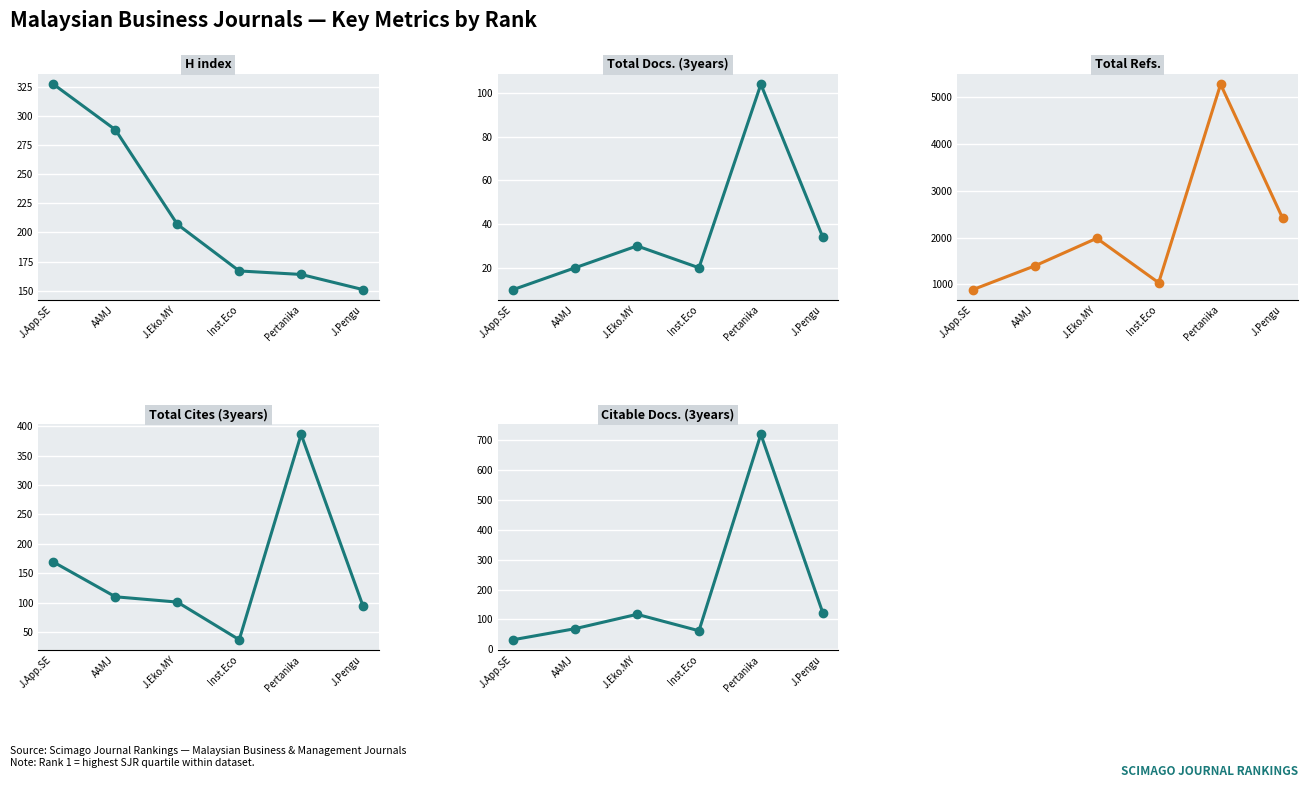

At which category does Total Refs. reach its first local valley?

Inst.Eco